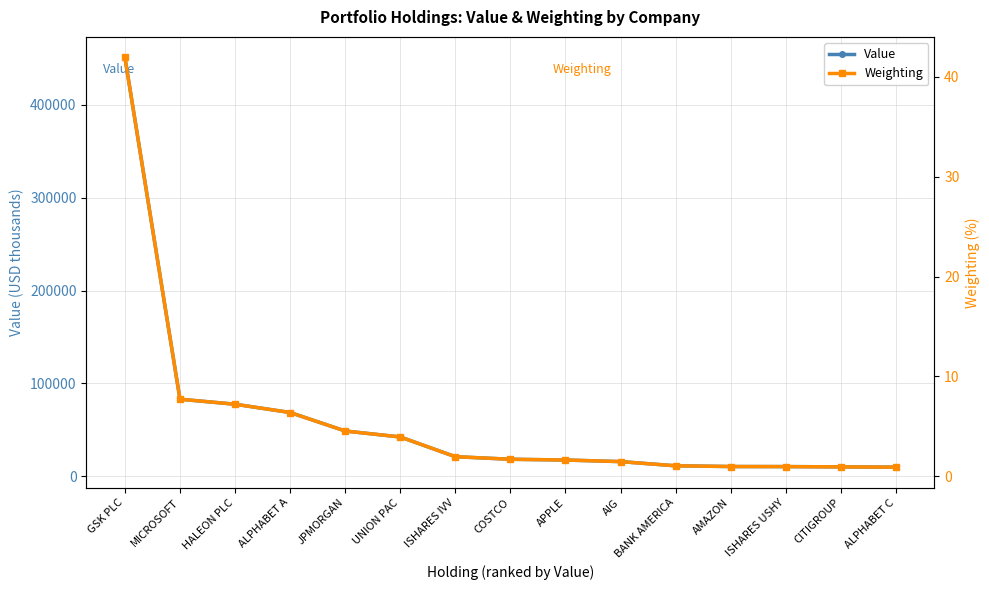

True or false: Weighting and Value cross at least once.

False